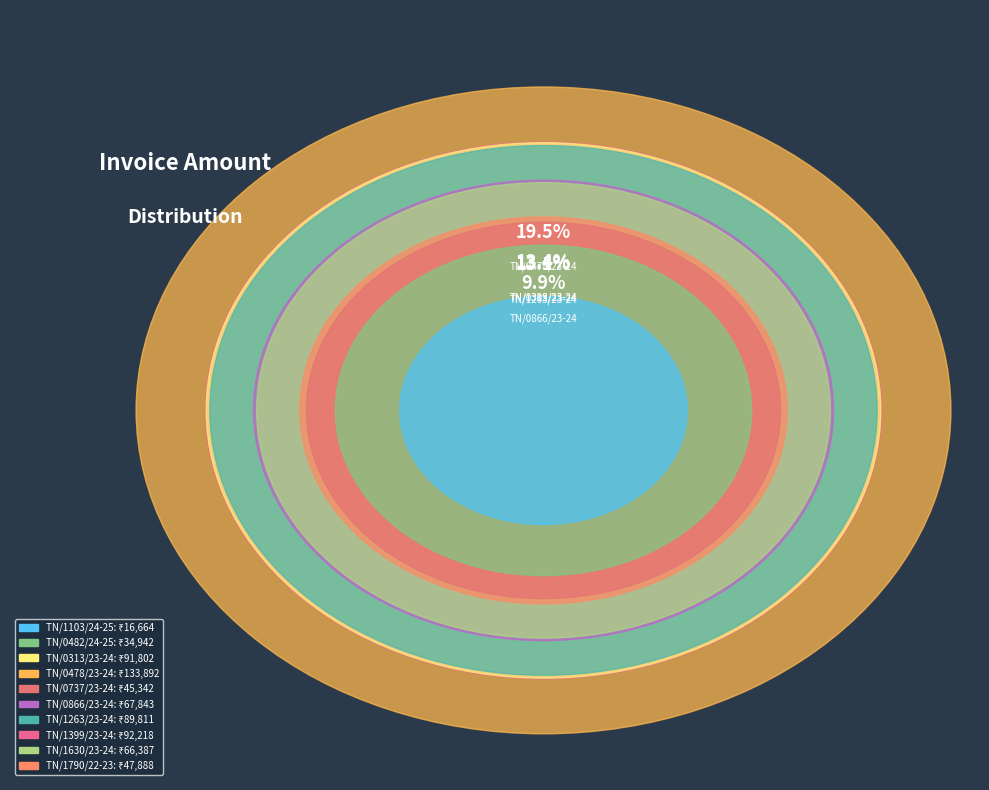

Which slice is the largest?

TN/0478/23-24